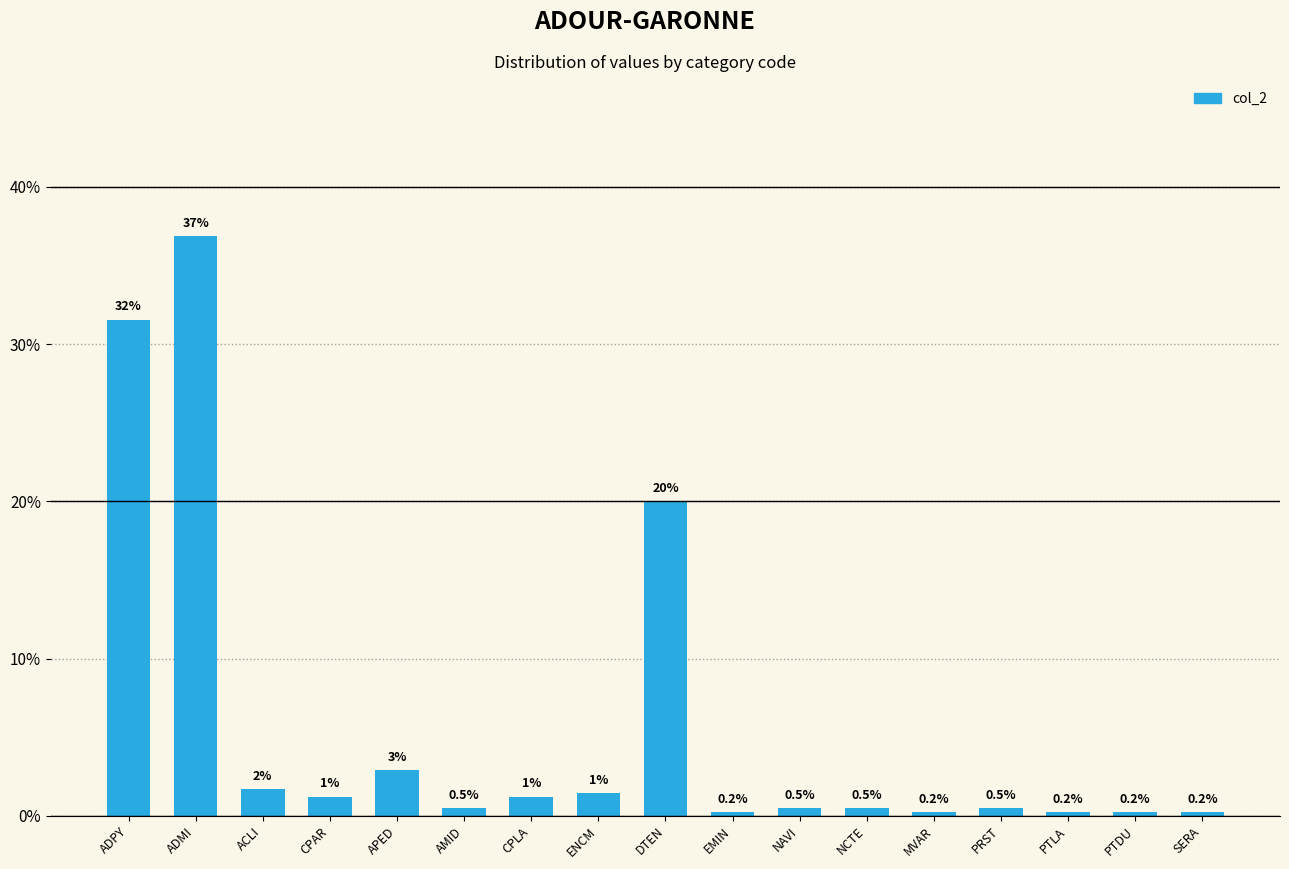

True or false: the data shows 20.0 at DTEN.

True